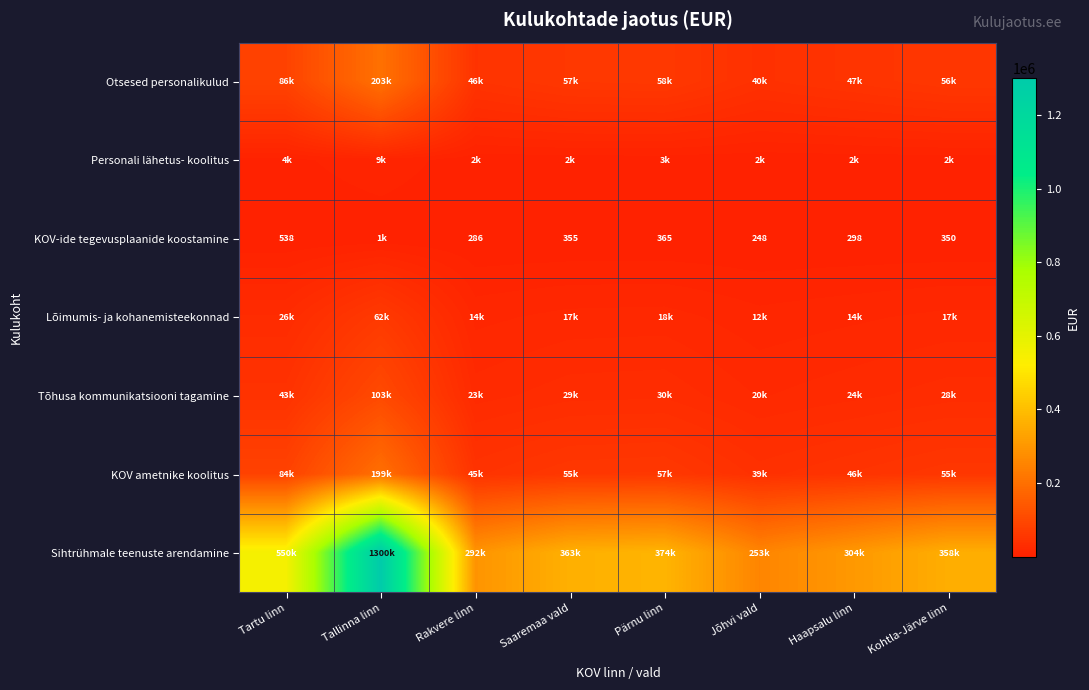

How many data points in Sihtrühmale teenuste arendamine are less than 362960?

4